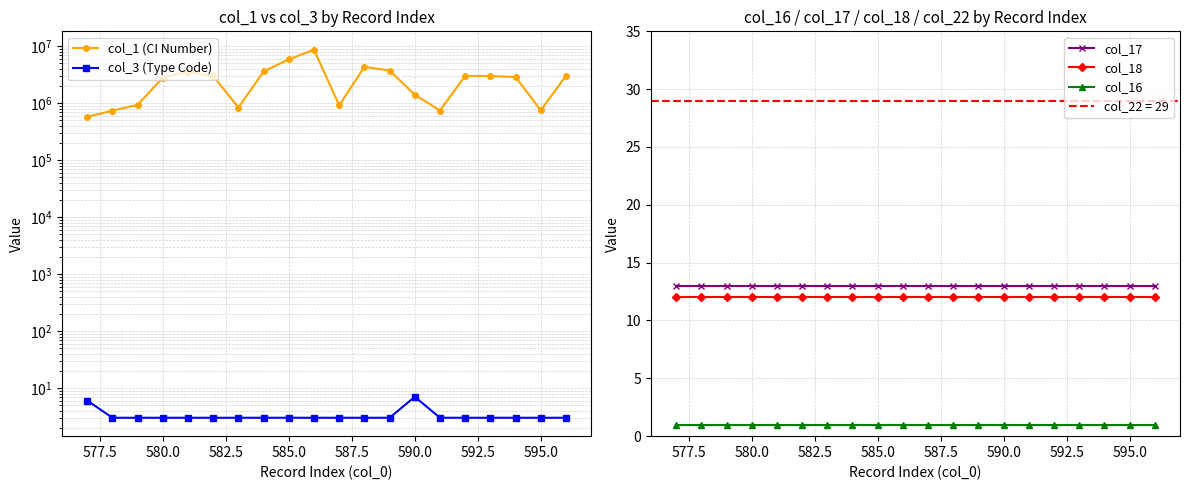

True or false: col_18 and col_16 intersect in this chart.

False